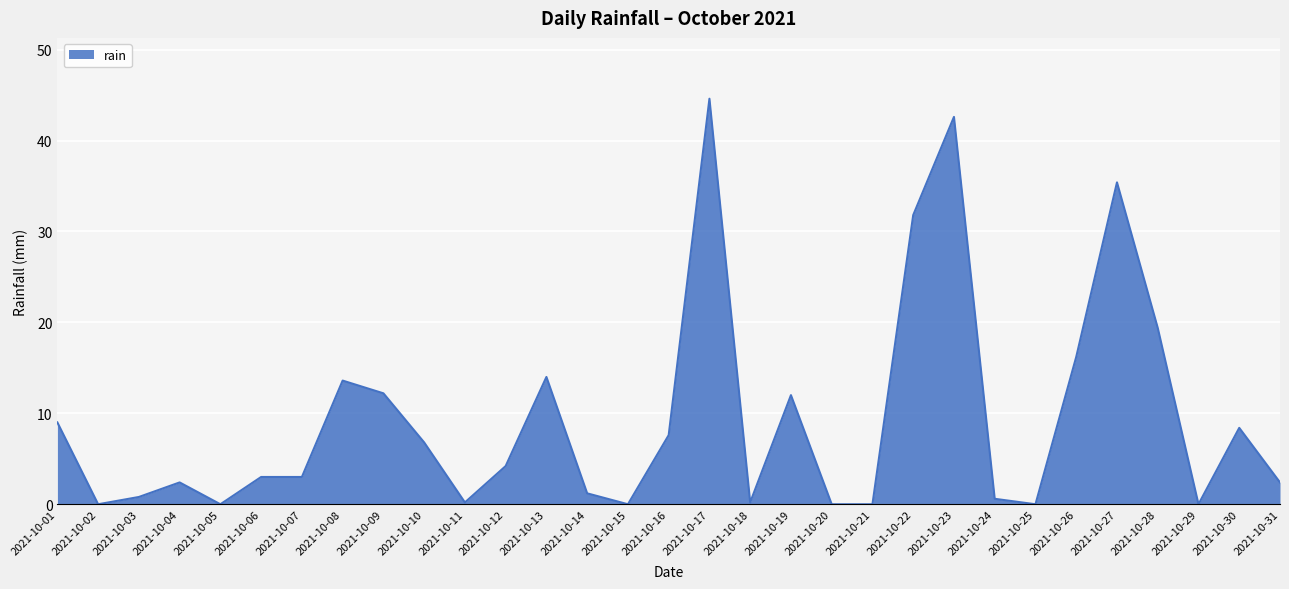

Which has a higher value, 2021-10-02 or 2021-10-08?

2021-10-08